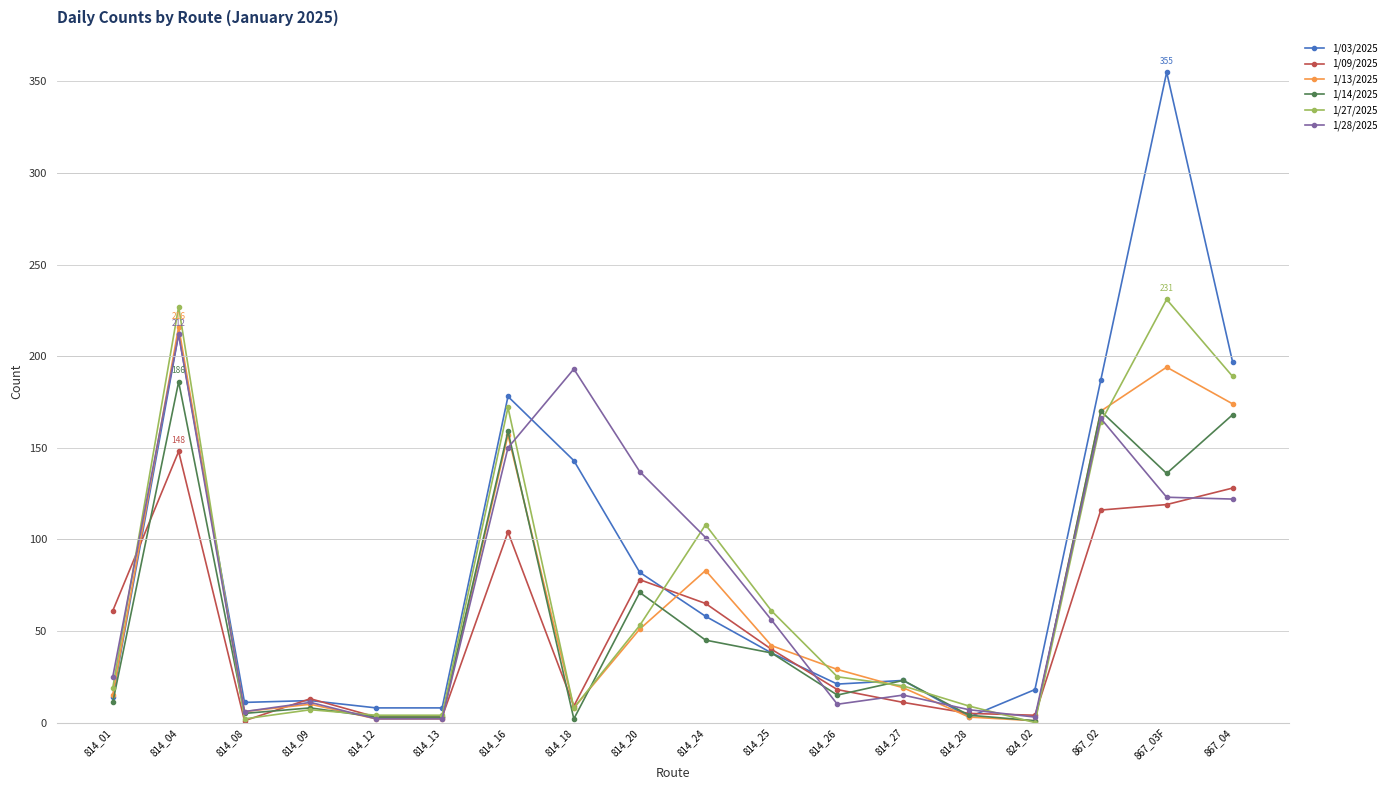

What is the label of the 14th point from the left?

814_28